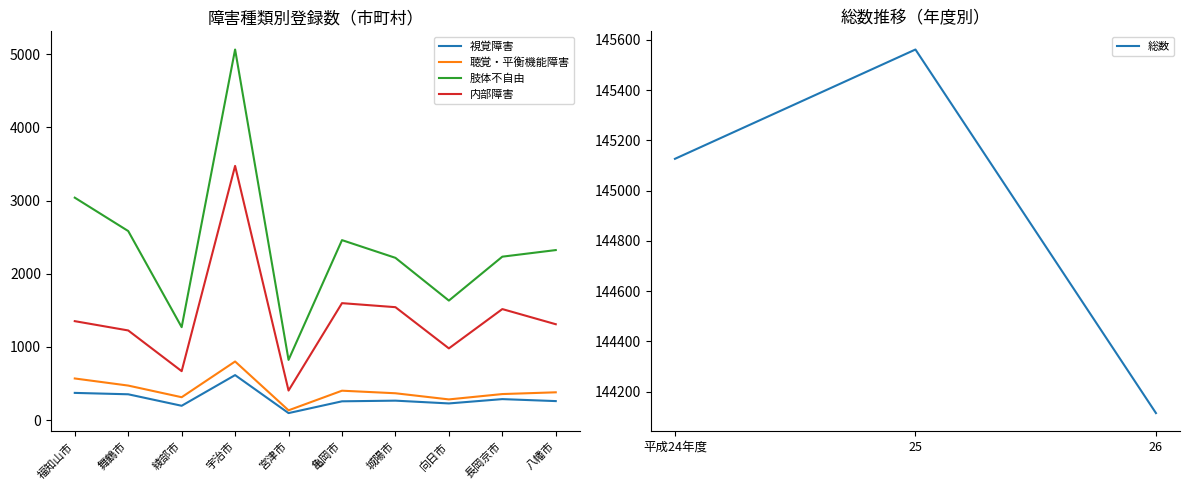

True or false: 肢体不自由 and 内部障害 intersect in this chart.

False